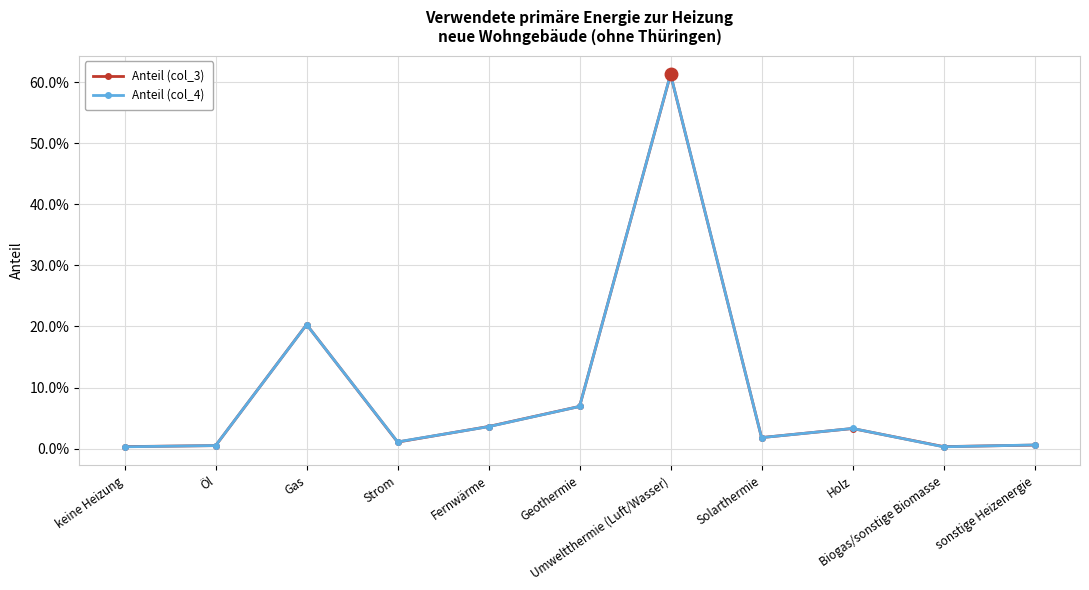

At which category does the chart reach its peak across all series?

Umweltthermie (Luft/Wasser)